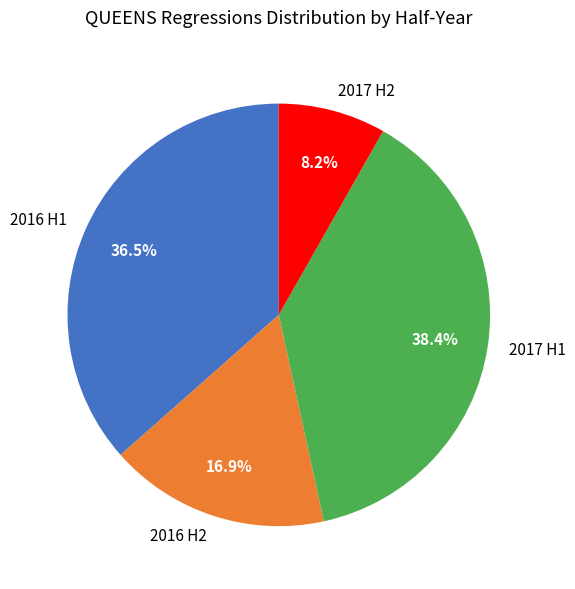

How many slices are in this pie chart?

4